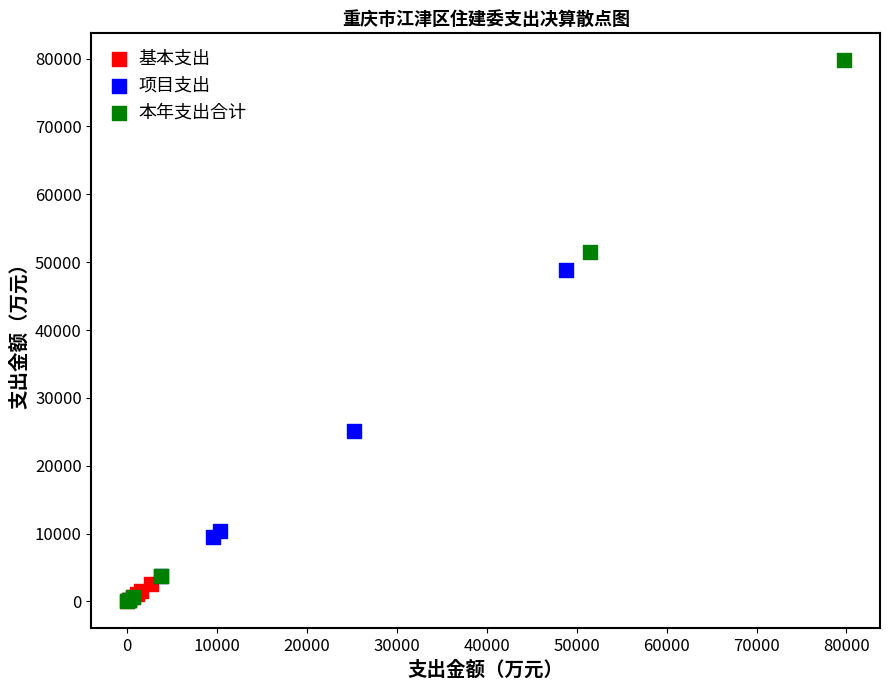

Which series has the largest Y range (max minus min)?

本年支出合计